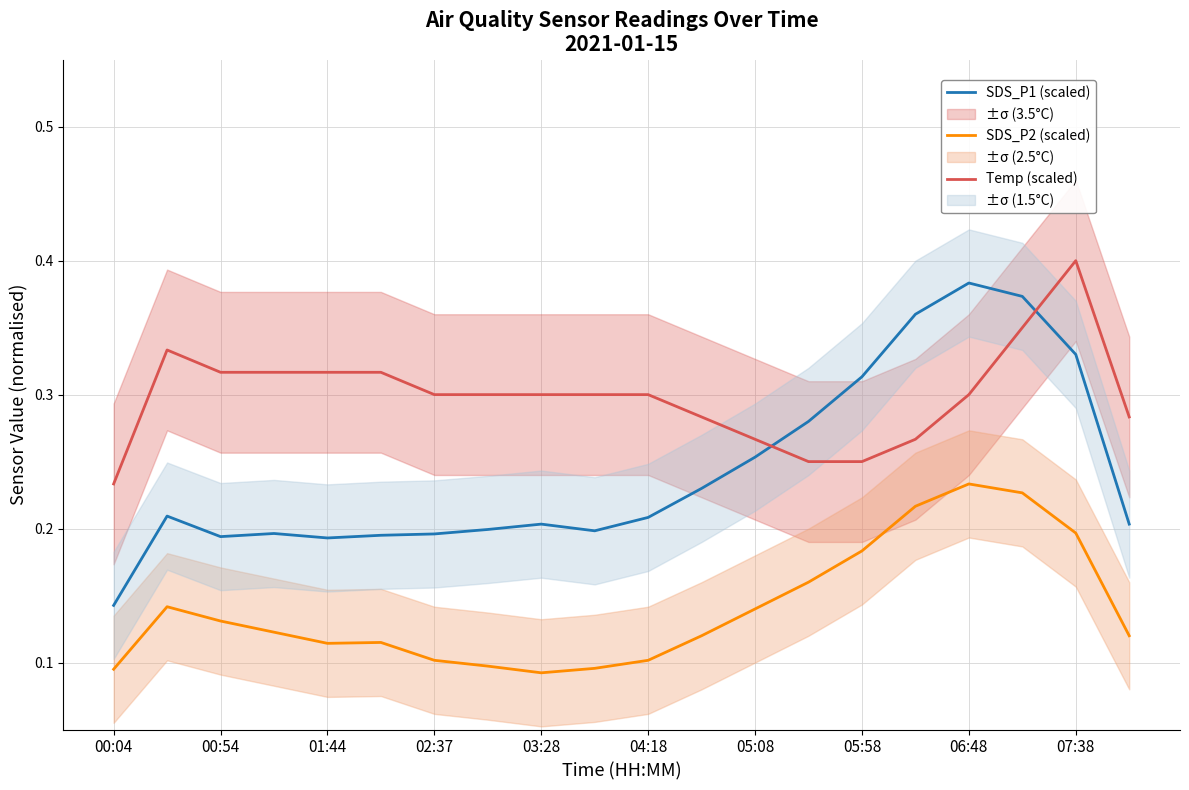

True or false: SDS_P2 (scaled) and SDS_P1 (scaled) cross at least once.

False